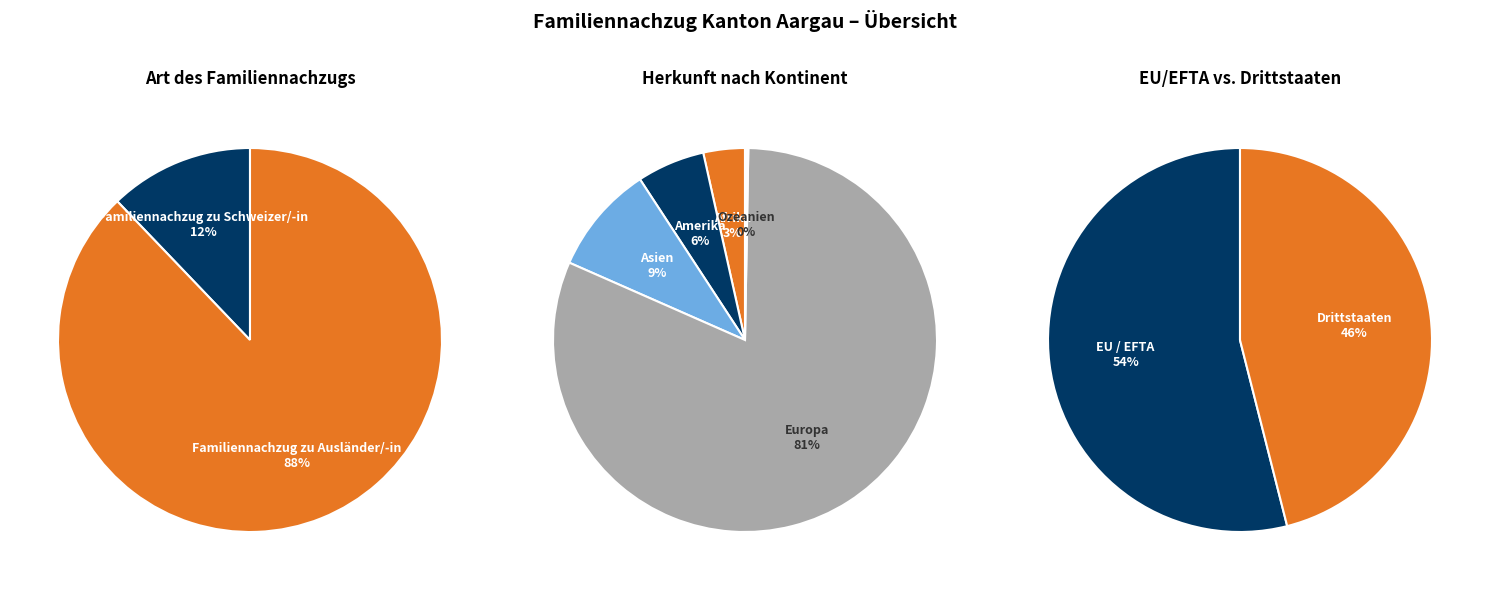

To the nearest percent, what percentage of the pie is Asien?

9%